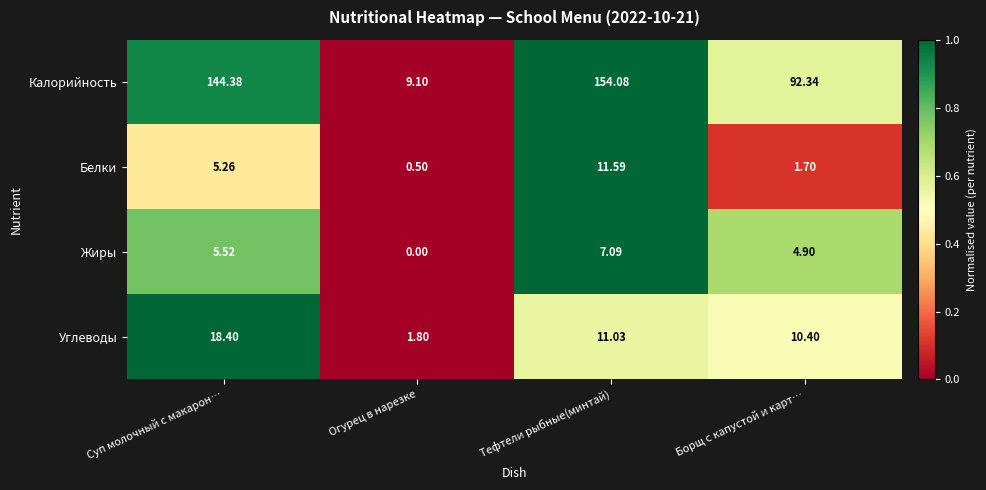

Where does the Калорийность series first go above 144?

Суп молочный с макарон…